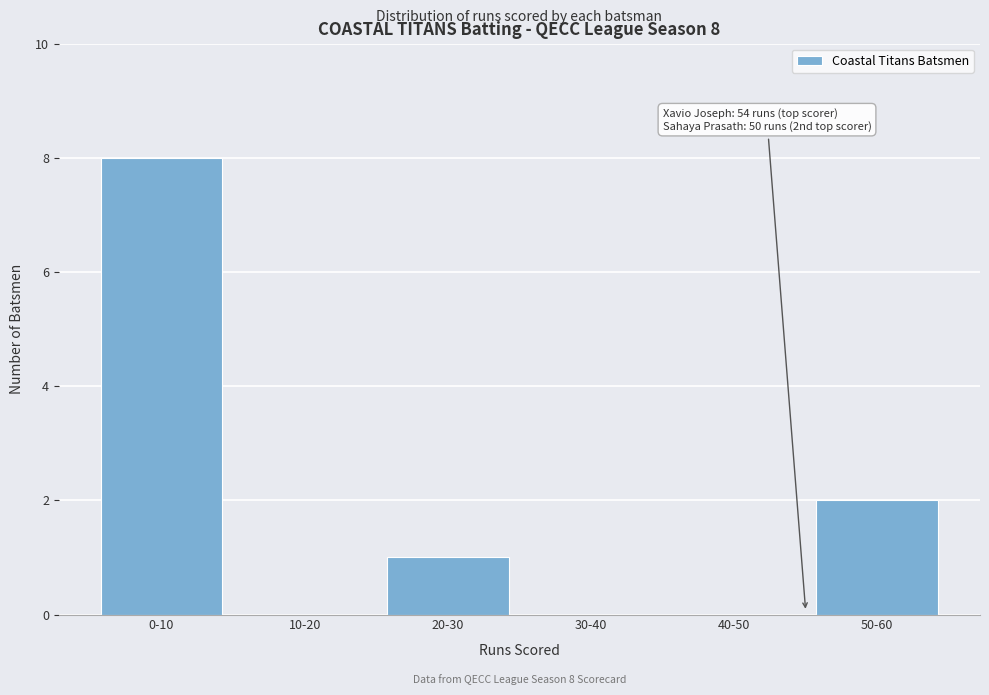

Reading right to left, extract all data points from this chart.

50-60=2	40-50=0	30-40=0	20-30=1	10-20=0	0-10=8